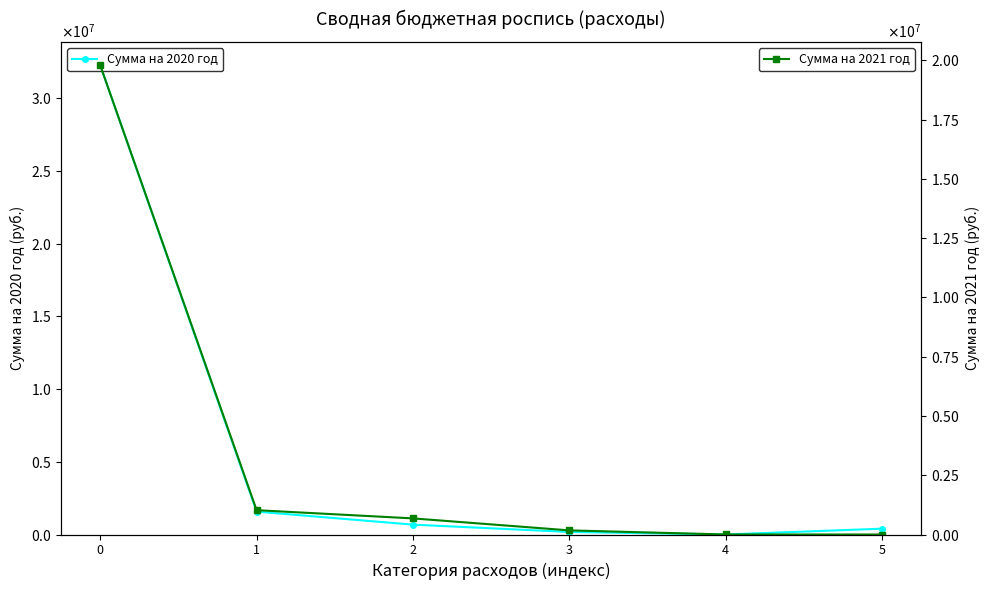

What is the value of the Сумма на 2020 год point at the 6th from the left?

400000.0